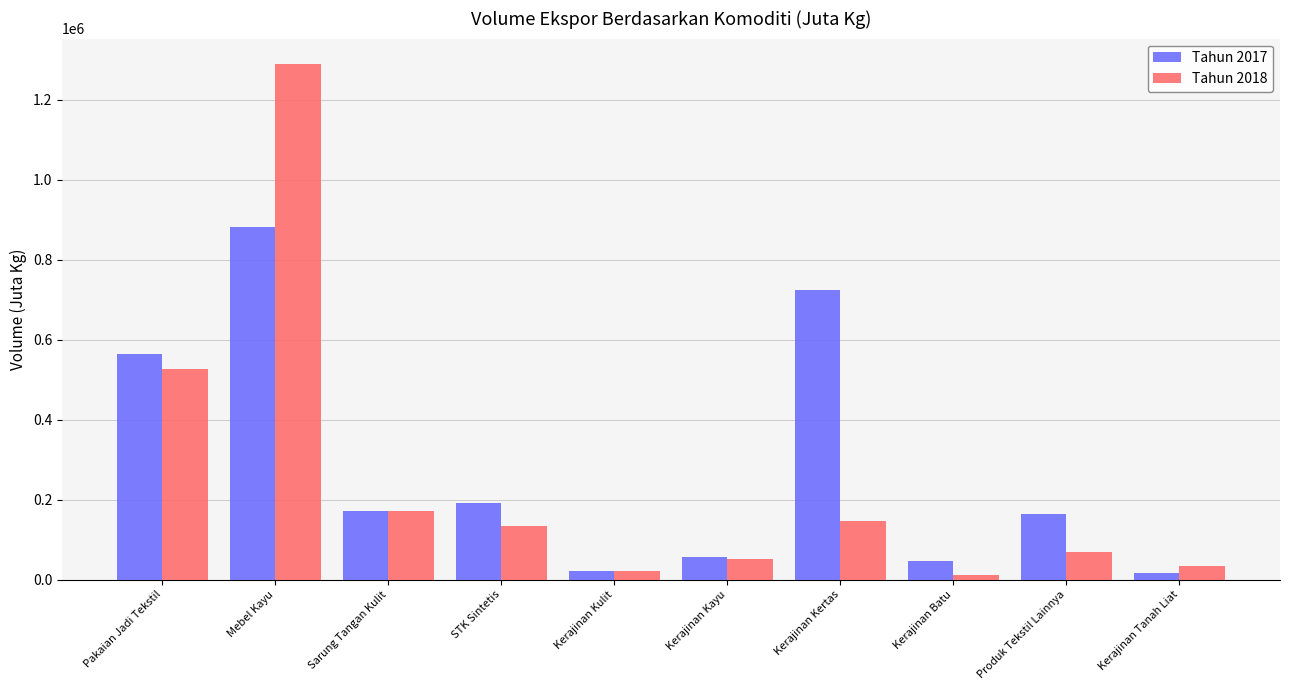

Where is Tahun 2018 nearest to the value 649797?

Pakaian Jadi Tekstil